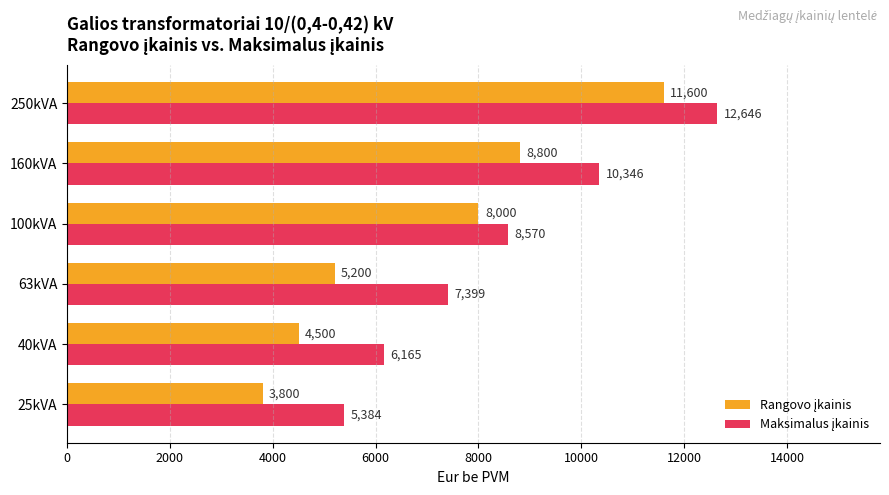

At how many categories does at least one series exceed 8149?

3